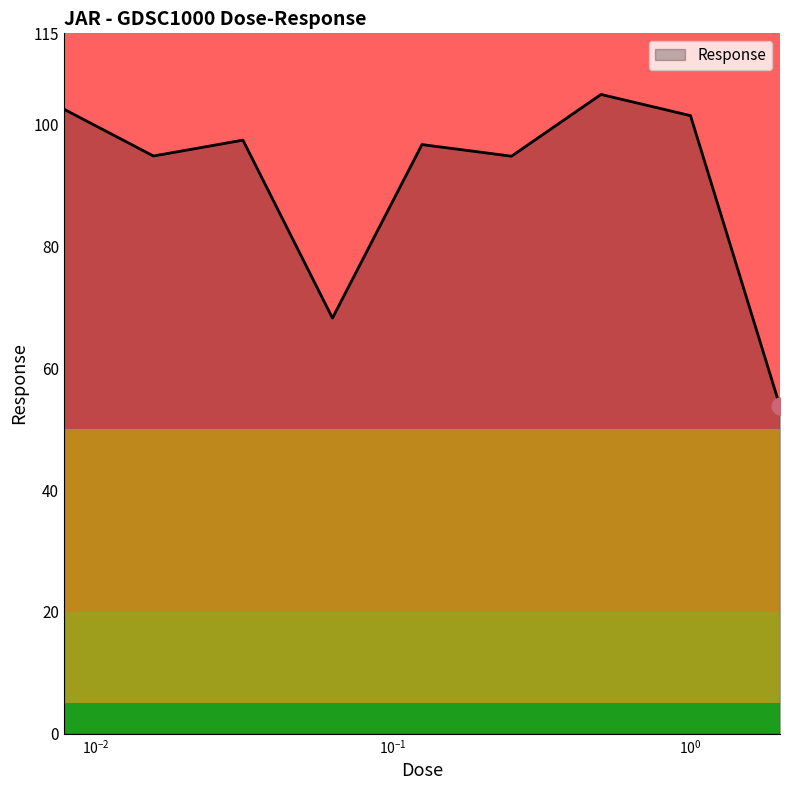

What is the smallest value displayed?

53.7